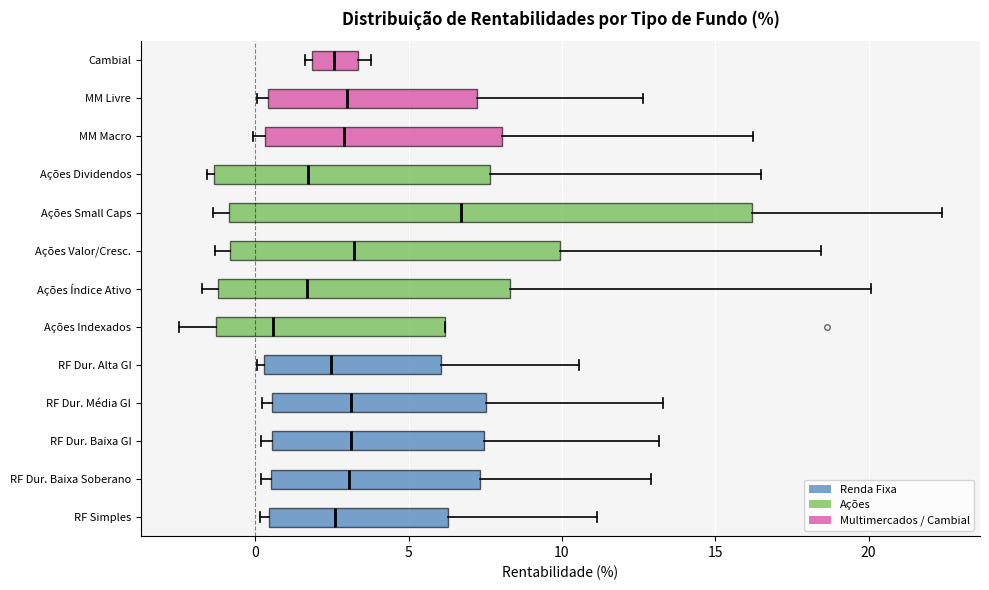

Reading bottom to top, transcribe this box plot: for each box, give where its median line is, the range the box spans, and where its two whiskers end, as read against the x-axis. The values are not printed on the chart, so give them approximately, as read against the axis.

RF Simples: median 2.5, box 0.5 to 6.5, whiskers 0.0 to 11.0
RF Dur. Baixa Soberano: median 3.0, box 0.5 to 7.5, whiskers 0.0 to 13.0
RF Dur. Baixa GI: median 3.0, box 0.5 to 7.5, whiskers 0.0 to 13.0
RF Dur. Média GI: median 3.0, box 0.5 to 7.5, whiskers 0.0 to 13.5
RF Dur. Alta GI: median 2.5, box 0.5 to 6.0, whiskers 0.0 to 10.5
Ações Indexados: median 0.5, box -1.5 to 6.0, whiskers -2.5 to 6.0
Ações Índice Ativo: median 1.5, box -1.0 to 8.5, whiskers -1.5 to 20.0
Ações Valor/Cresc.: median 3.0, box -1.0 to 10.0, whiskers -1.5 to 18.5
Ações Small Caps: median 6.5, box -1.0 to 16.0, whiskers -1.5 to 22.5
Ações Dividendos: median 1.5, box -1.5 to 7.5, whiskers -1.5 (just left of the box's left edge) to 16.5
MM Macro: median 3.0, box 0.5 to 8.0, whiskers 0.0 to 16.0
MM Livre: median 3.0, box 0.5 to 7.0, whiskers 0.0 to 12.5
Cambial: median 2.5, box 2.0 to 3.5, whiskers 1.5 to 4.0